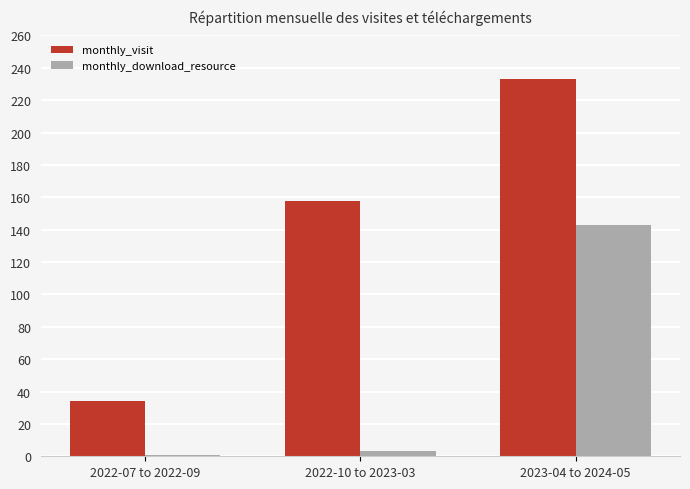

List the series in order of their peak value, highest first.

monthly_visit, monthly_download_resource